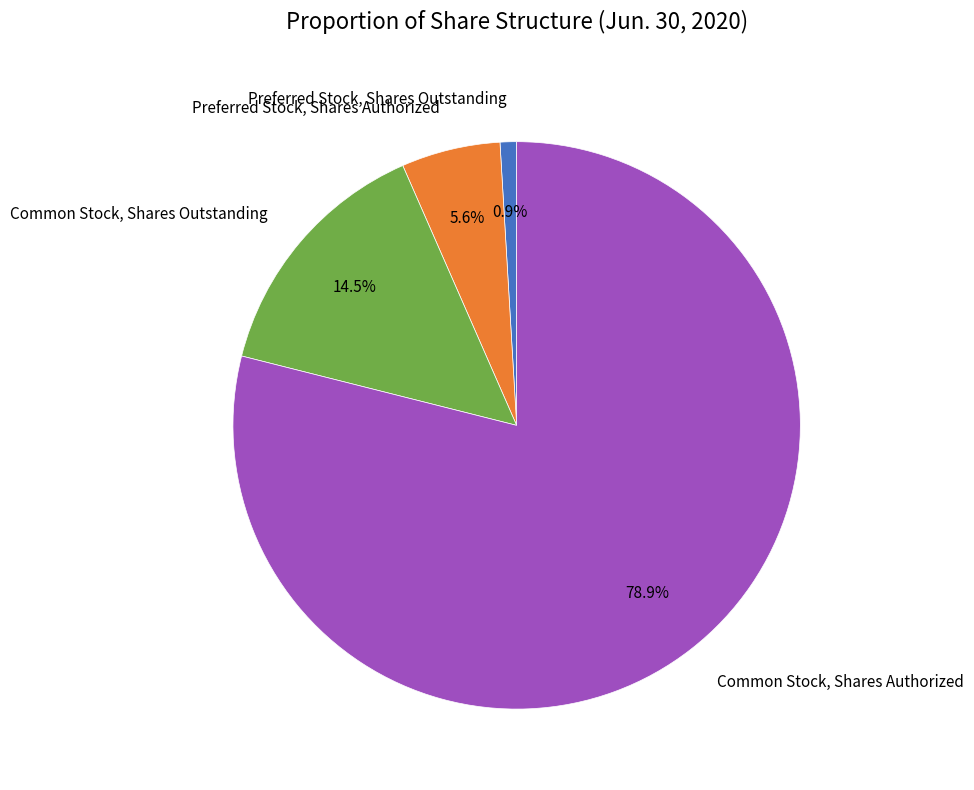

How many segments does this pie chart have?

4